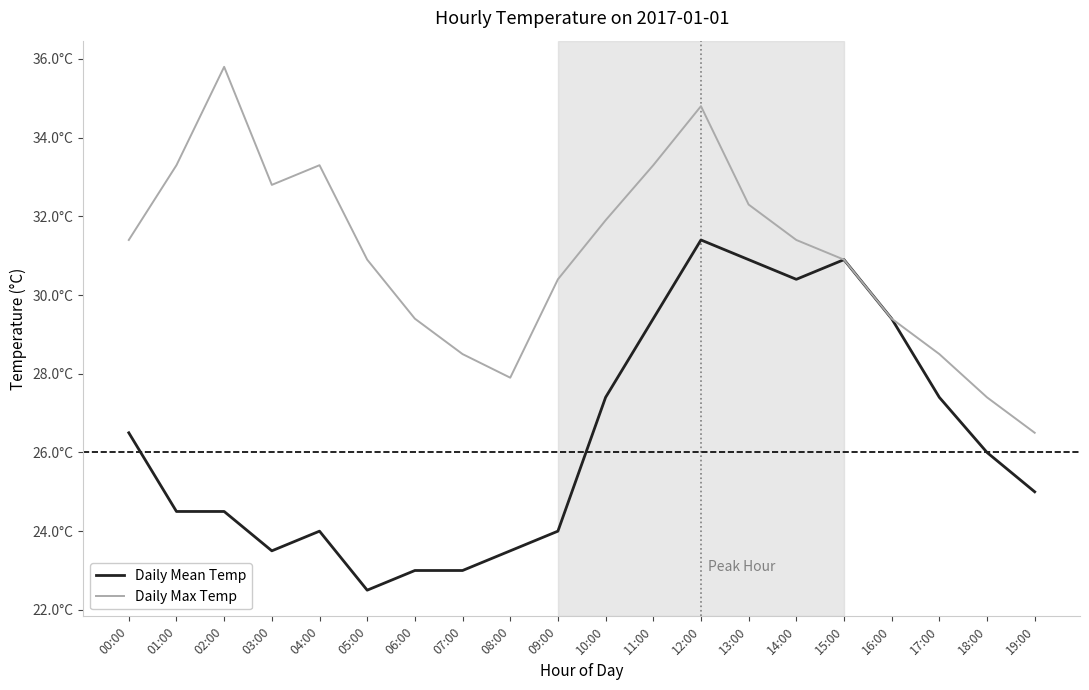

At which category does the chart reach its peak across all series?

02:00